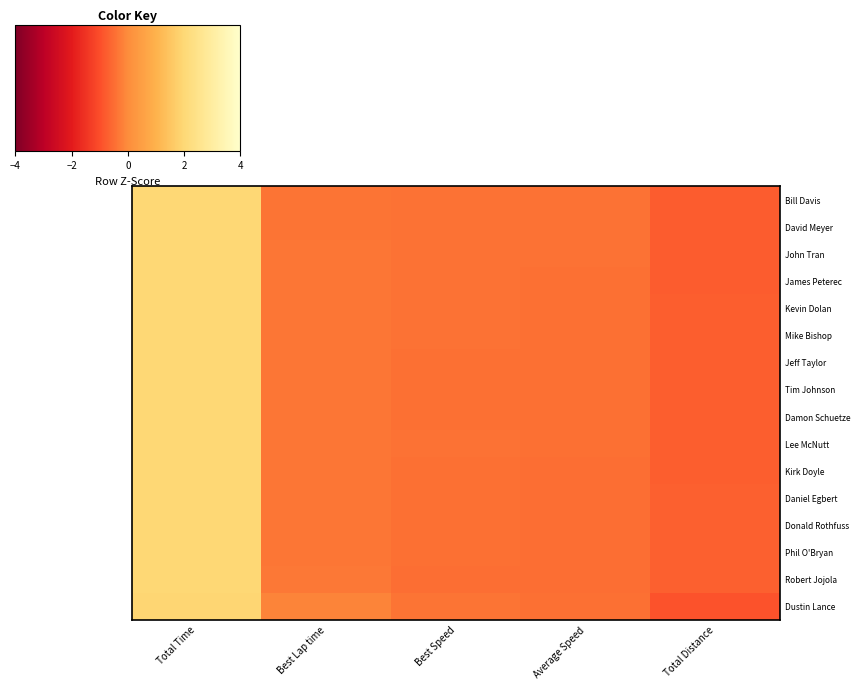

Which label corresponds to the largest value in the chart?

Total Time